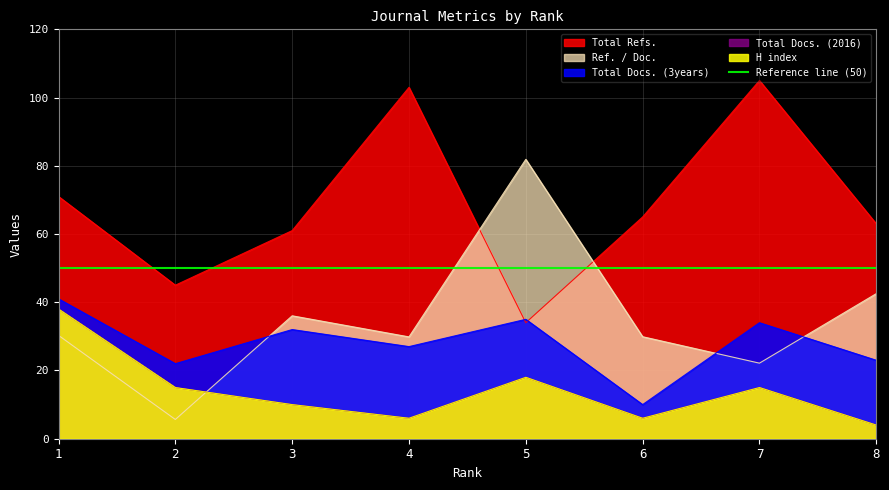

True or false: Total Refs. has a value of 185.3 at 4.

False